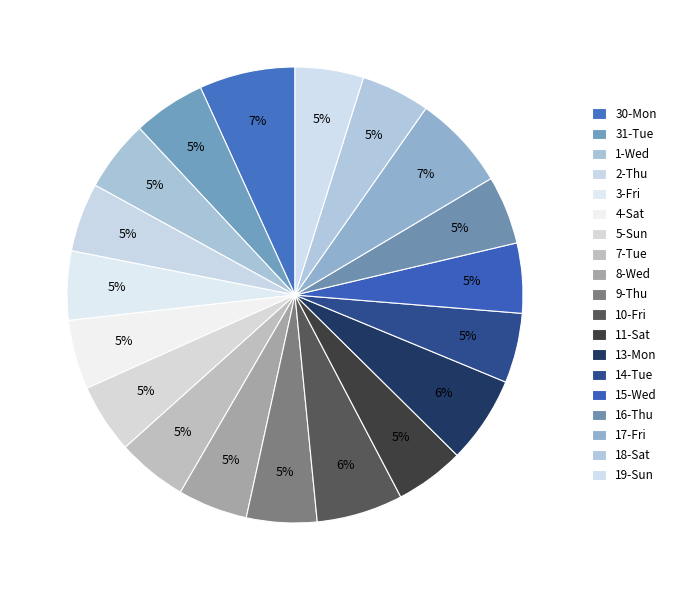

To the nearest percent, what is the difference between the largest and smallest slice percentages?

2%